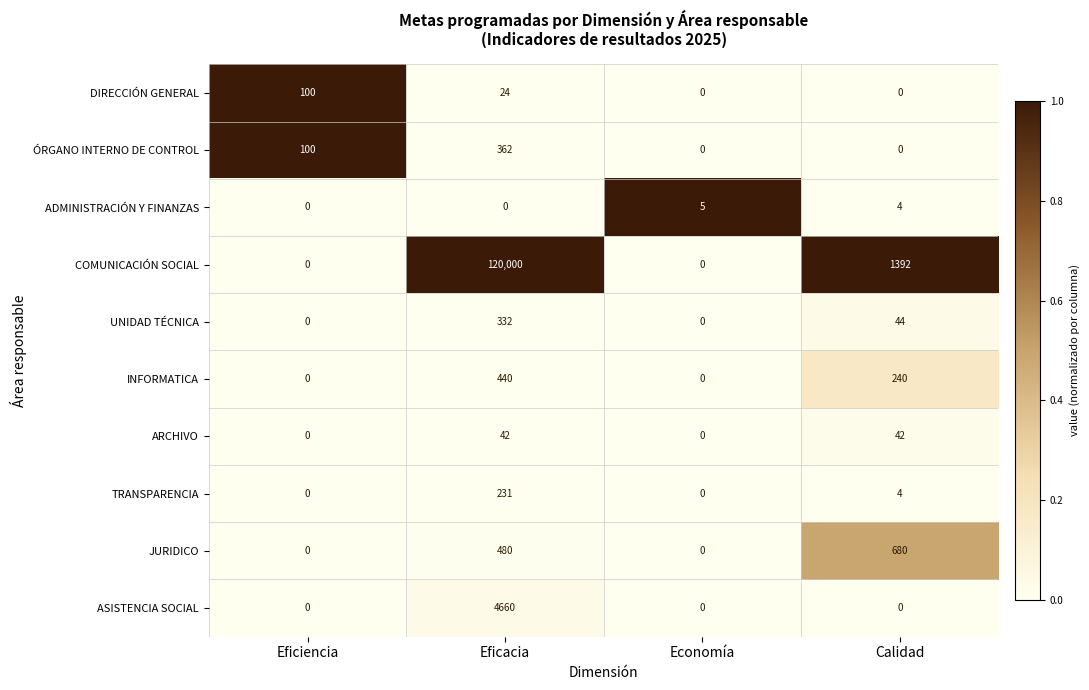

What is the spread (max minus min) of values at Eficacia?

120000